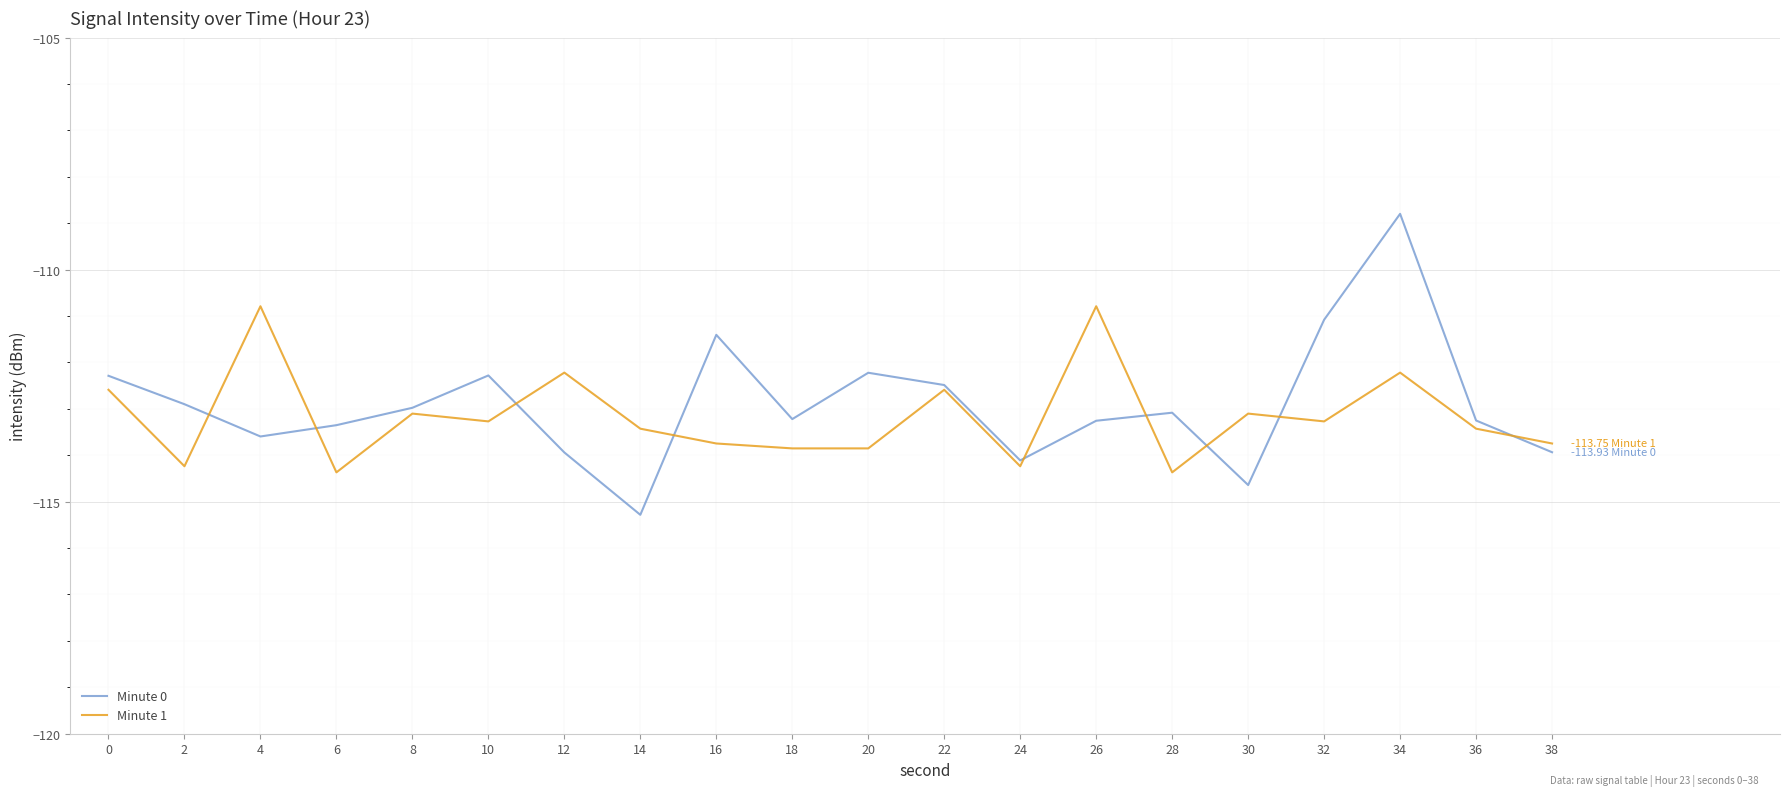

How many distinct data groups are displayed?

2